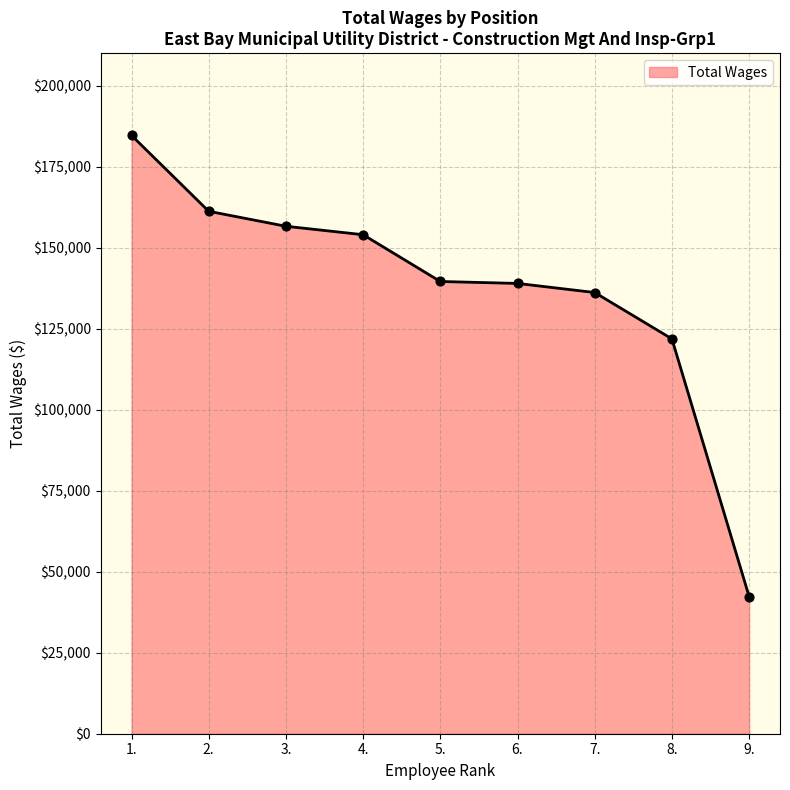

What is the change in value from 7. to 9.?

-93815